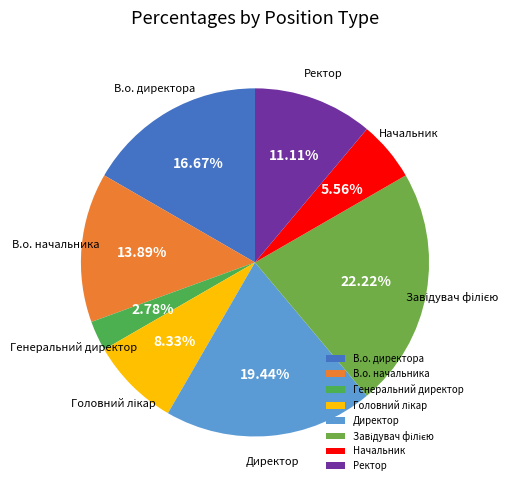

True or false: В.о. начальника accounts for 8% of the total.

False